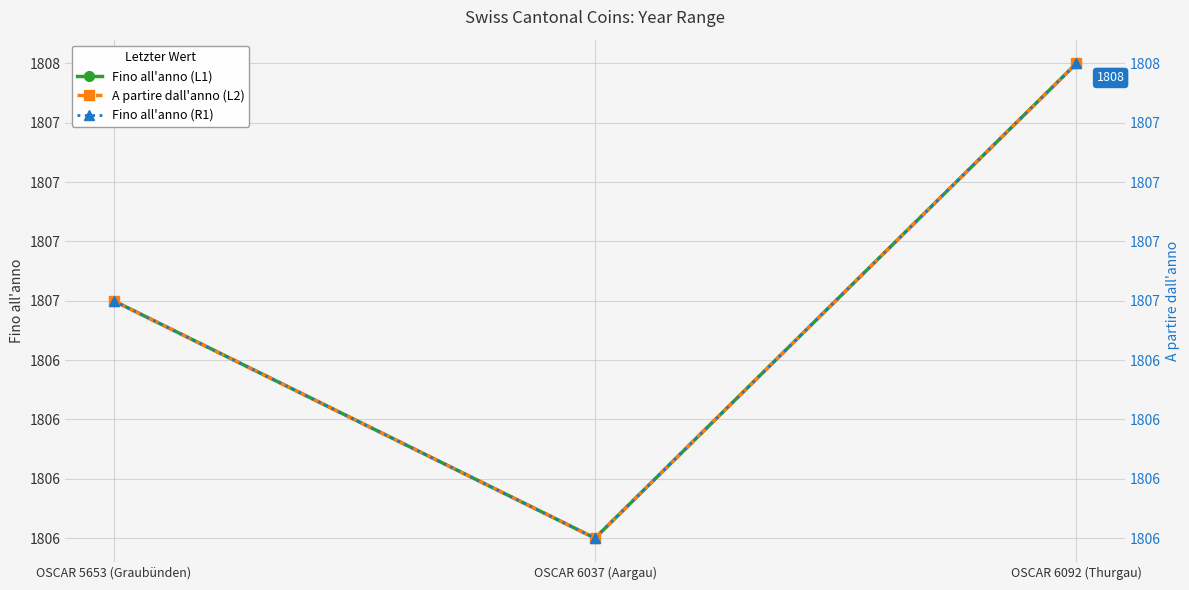

Rank the categories by Fino all'anno (L1) value from highest to lowest.

OSCAR 6092 (Thurgau), OSCAR 5653 (Graubünden), OSCAR 6037 (Aargau)